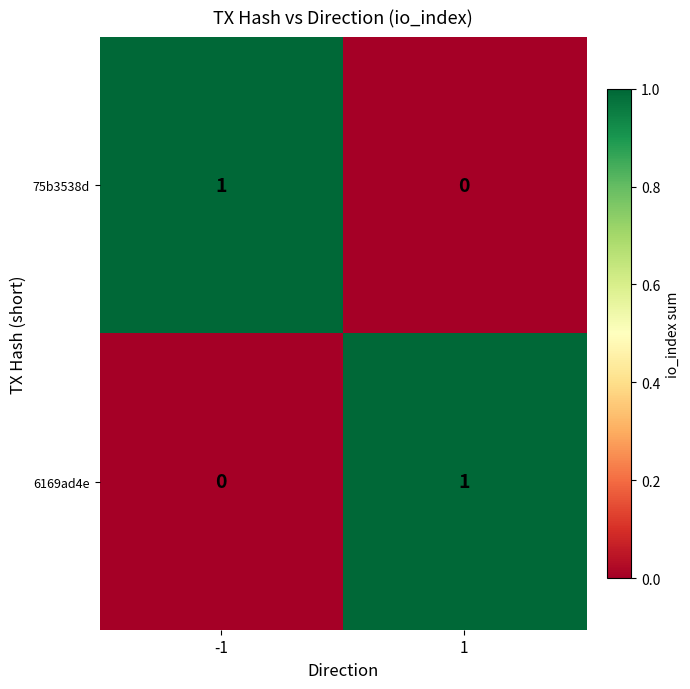

The 6169ad4e series shows 0 at -1. True or false?

True